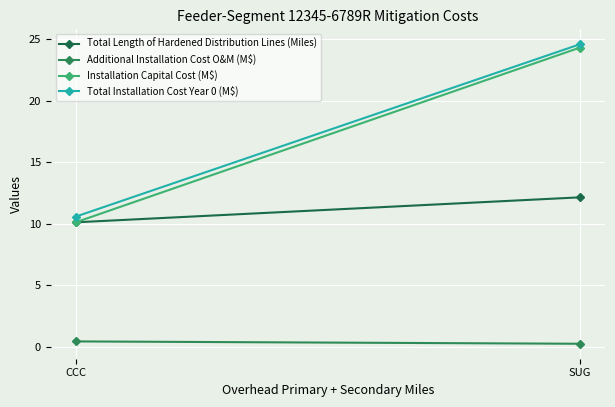

Rank the series by their maximum value, from lowest to highest.

Additional Installation Cost O&M (M$), Total Length of Hardened Distribution Lines (Miles), Installation Capital Cost (M$), Total Installation Cost Year 0 (M$)